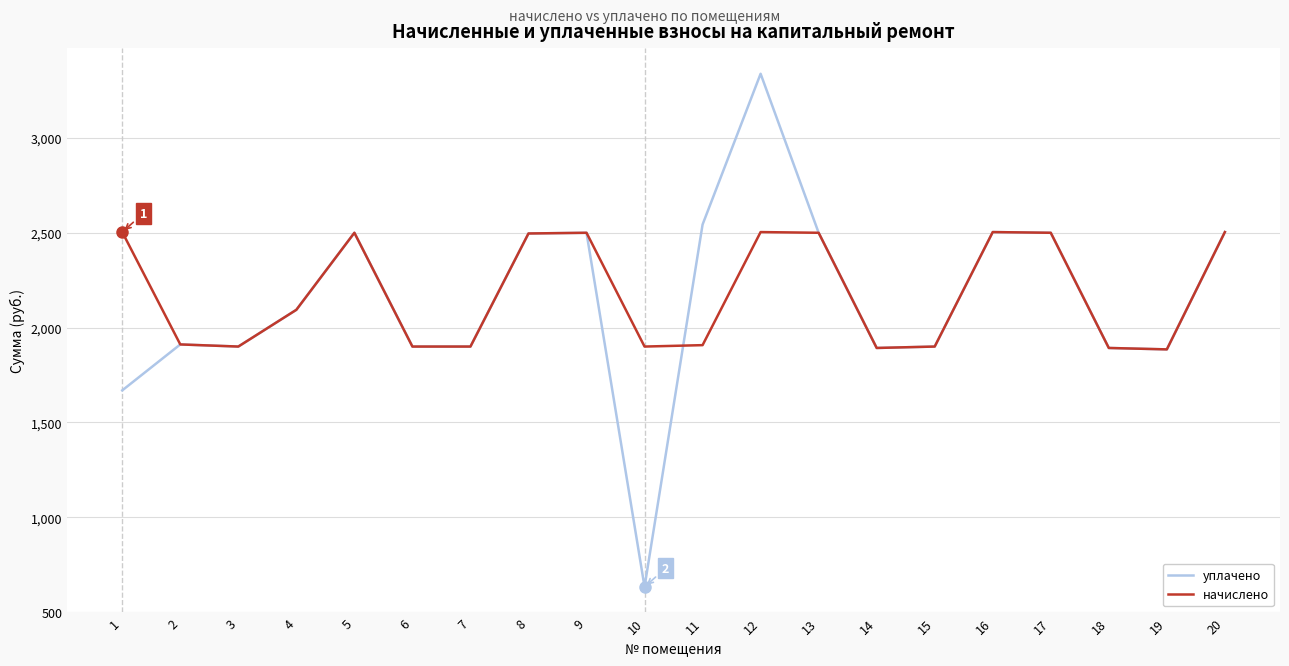

At which category does the chart reach its minimum across all series?

10